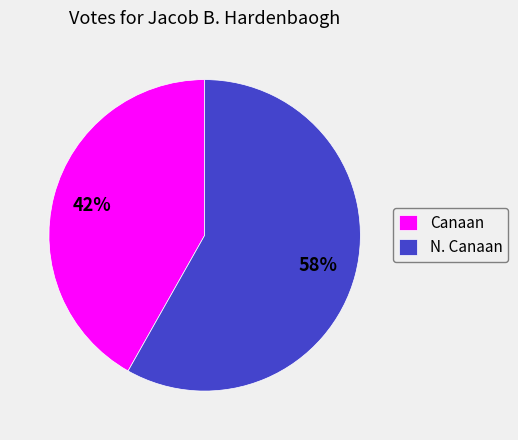

Which category has the smallest portion of the pie?

Canaan